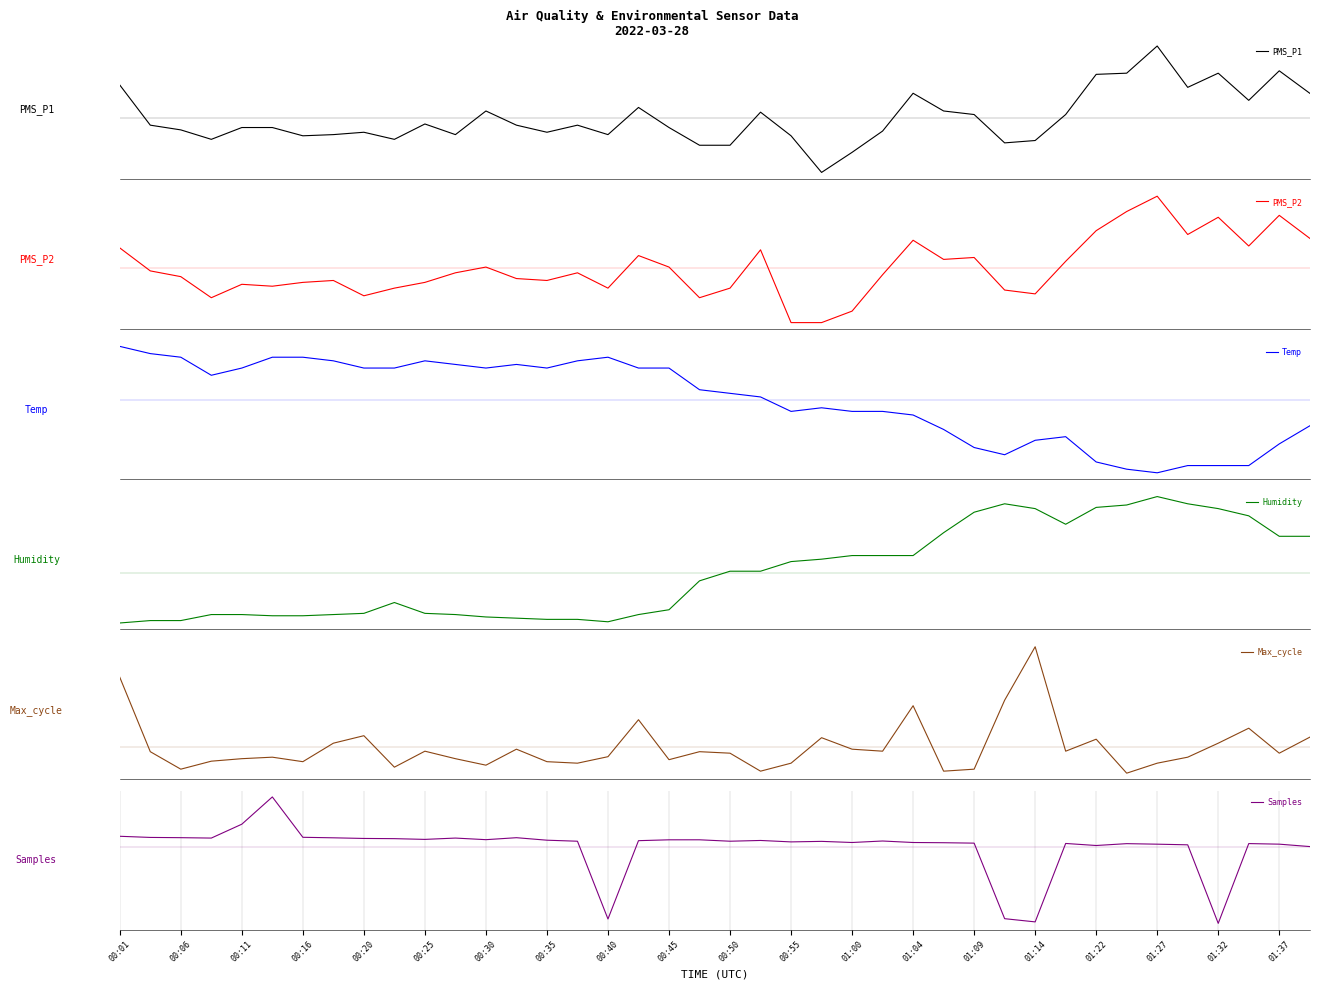

Reading left to right, what are all the values shown in this chart?

PMS_P1: 7.0	-1.5	-2.5	-4.5	-2.0	-2.0	-3.7	-3.5	-3.0	-4.5	-1.2	-3.5	1.5	-1.5	-3.0	-1.5	-3.5	2.3	-2.0	-5.7	-5.7	1.3	-3.7	-11.5	-7.2	-2.7	5.3	1.5	0.8	-5.2	-4.7	0.8	9.3	9.5	15.3	6.5	9.5	3.8	10.0	5.3
PMS_P2: 2.7	-0.3	-1.1	-3.8	-2.1	-2.3	-1.8	-1.6	-3.6	-2.6	-1.8	-0.6	0.2	-1.3	-1.6	-0.6	-2.6	1.7	0.2	-3.8	-2.6	2.4	-7.1	-7.1	-5.6	-0.8	3.7	1.2	1.4	-2.8	-3.3	0.9	4.9	7.4	9.4	4.4	6.7	2.9	6.9	3.9
Temp: 1.5	1.3	1.2	0.7	0.9	1.2	1.2	1.1	0.9	0.9	1.1	1.0	0.9	1.0	0.9	1.1	1.2	0.9	0.9	0.3	0.2	0.1	-0.3	-0.2	-0.3	-0.3	-0.4	-0.8	-1.3	-1.5	-1.1	-1.0	-1.7	-1.9	-2.0	-1.8	-1.8	-1.8	-1.2	-0.7
Humidity: -4.2	-4.0	-4.0	-3.5	-3.5	-3.6	-3.6	-3.5	-3.4	-2.5	-3.4	-3.5	-3.7	-3.8	-3.9	-3.9	-4.1	-3.5	-3.1	-0.7	0.1	0.1	0.9	1.1	1.4	1.4	1.4	3.3	5.0	5.7	5.3	4.0	5.4	5.6	6.3	5.7	5.3	4.7	3.0	3.0
Max_cycle: 139.8	-9.2	-44.2	-28.2	-23.2	-20.2	-29.2	7.8	22.8	-40.2	-8.2	-23.2	-36.2	-4.2	-29.2	-32.2	-19.2	54.8	-25.2	-9.2	-12.2	-48.2	-32.2	18.8	-4.2	-8.2	82.8	-48.2	-44.2	93.8	200.8	-8.2	15.8	-52.2	-32.2	-20.2	7.8	37.8	-12.2	19.8
Samples: 2391.3	2144.3	2090.3	2005.3	4996.3	10871.3	2173.3	2061.3	1923.3	1880.3	1722.3	2005.3	1661.3	2085.3	1546.3	1326.3	-15440.7	1446.3	1630.3	1634.3	1326.3	1490.3	1181.3	1294.3	1052.3	1372.3	1050.3	1003.3	913.3	-15370.7	-16061.7	843.3	404.3	802.3	688.3	550.3	-16378.7	818.3	692.3	175.3